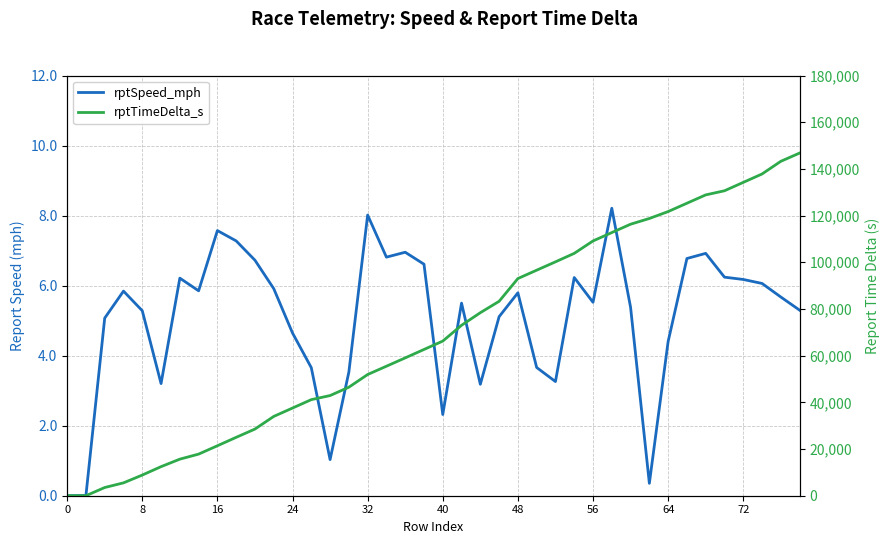

The rptTimeDelta_s series shows 92773.1 at 39. True or false?

False